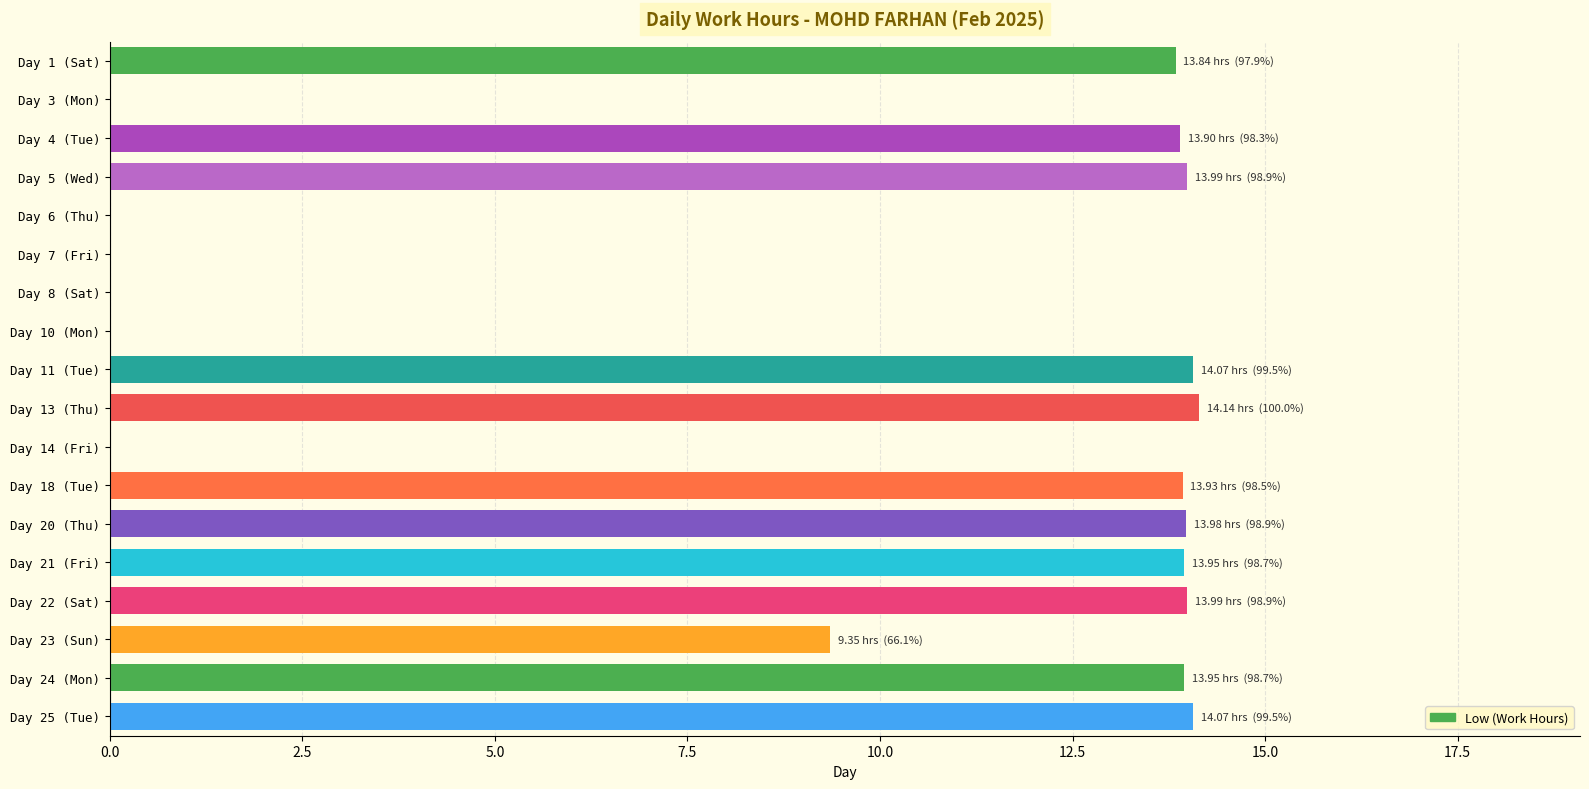

What is the maximum value shown in the chart?

14.1